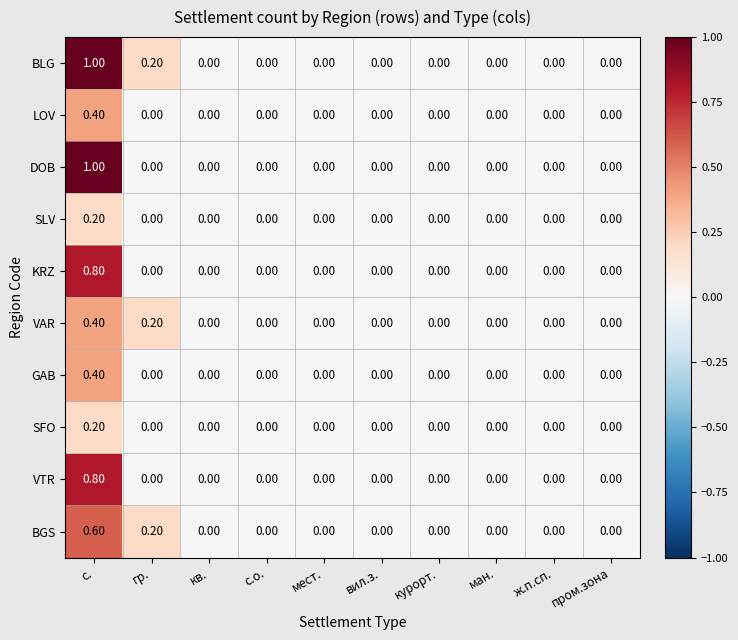

At which label does DOB reach its peak?

с.